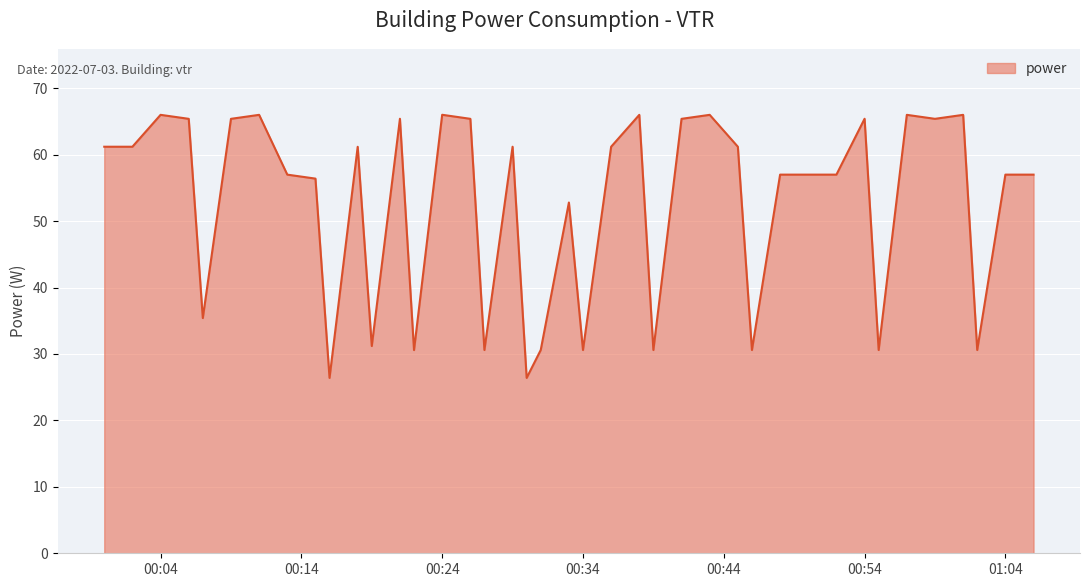

Reading left to right, what are all the values shown in this chart?

61.2	61.2	66.0	65.4	35.4	65.4	66.0	57.0	56.4	26.4	61.2	31.2	65.4	30.6	66.0	65.4	30.6	61.2	26.4	30.6	52.8	30.6	61.2	66.0	30.6	65.4	66.0	61.2	30.6	57.0	57.0	57.0	65.4	30.6	66.0	65.4	66.0	30.6	57.0	57.0